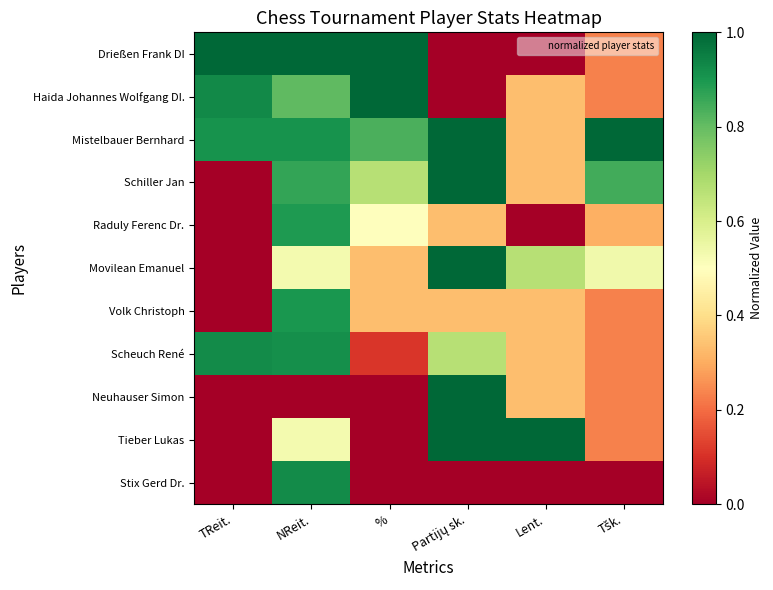

What is the total value across all series at Tšk.?

4.1